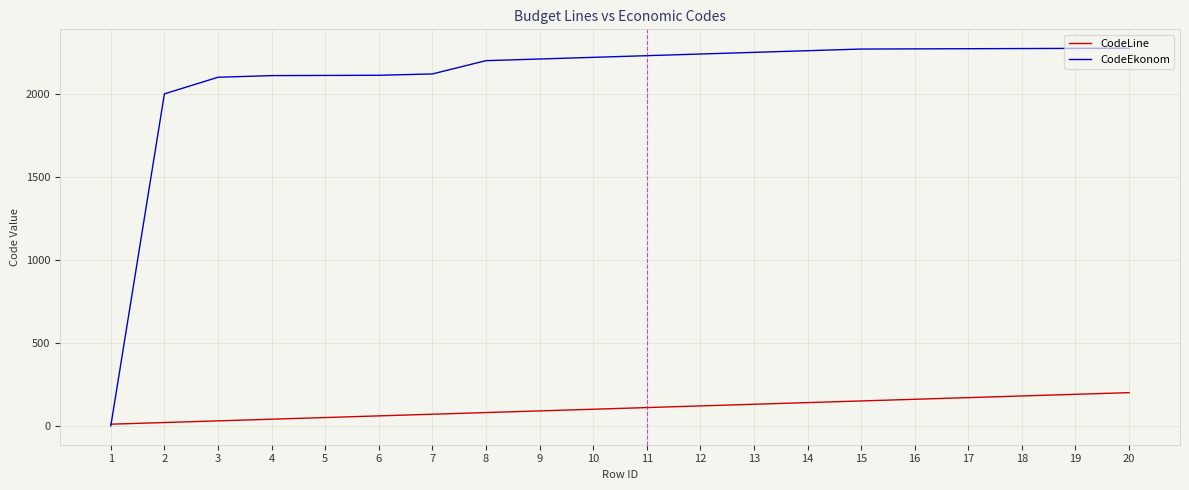

How many times do CodeLine and CodeEkonom cross each other?

1